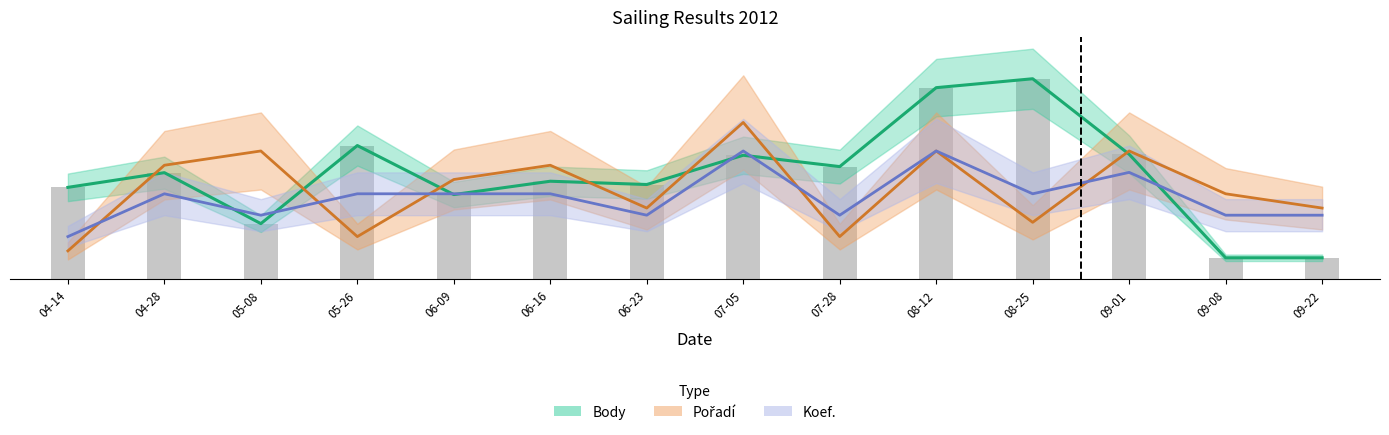

What is the difference between the maximum and second lowest values in the Pořadí (scaled) series?

53.3